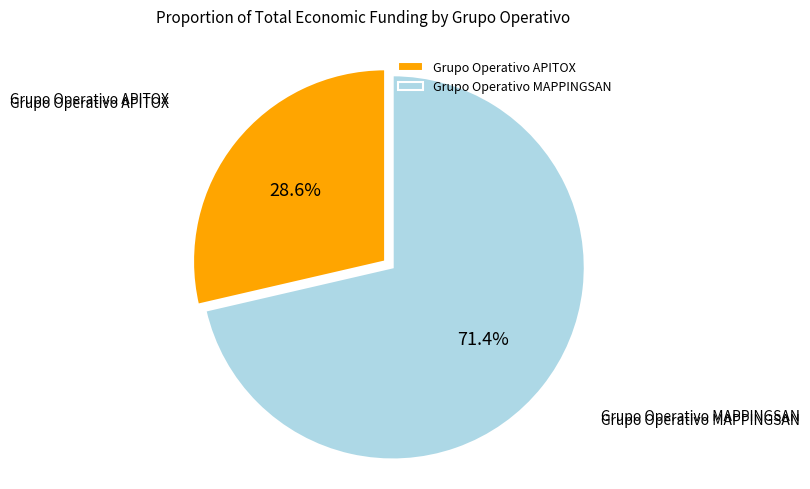

To the nearest percent, what is the combined percentage of Grupo Operativo MAPPINGSAN and Grupo Operativo APITOX?

100%